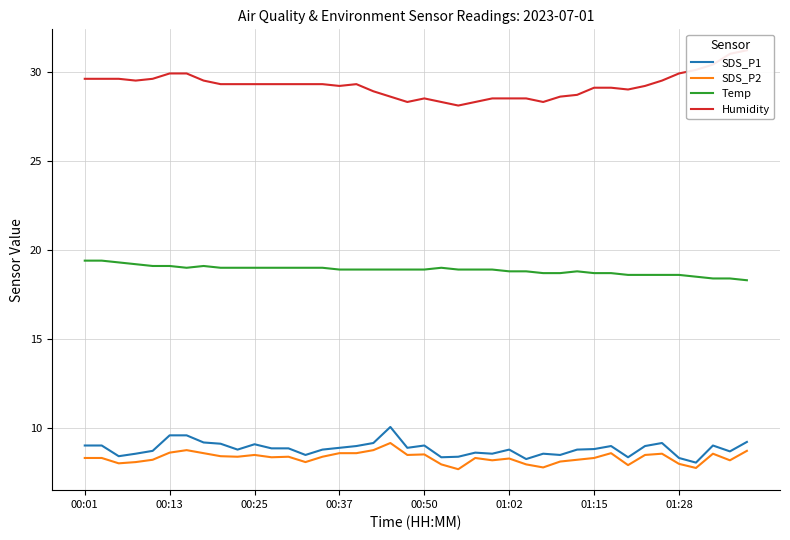

What position from the left is 16?

17